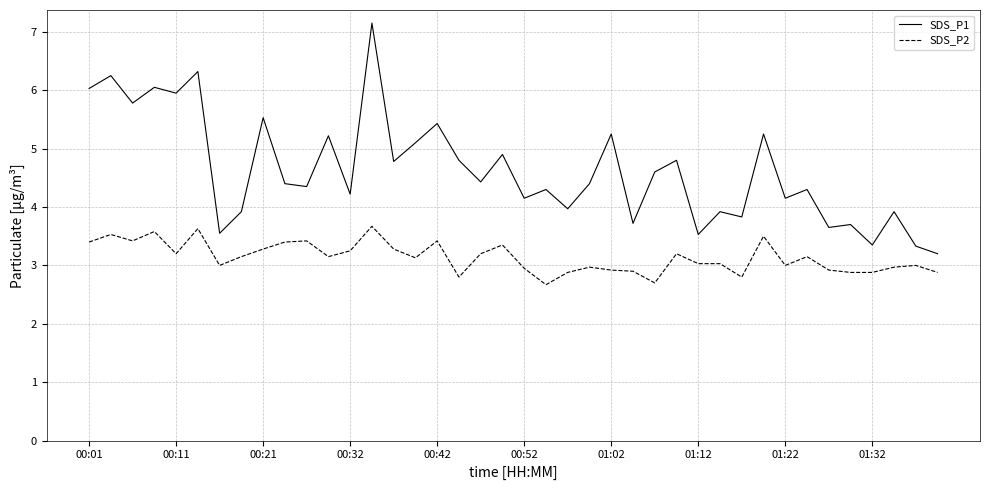

Rank the series by their average value, from lowest to highest.

SDS_P2, SDS_P1